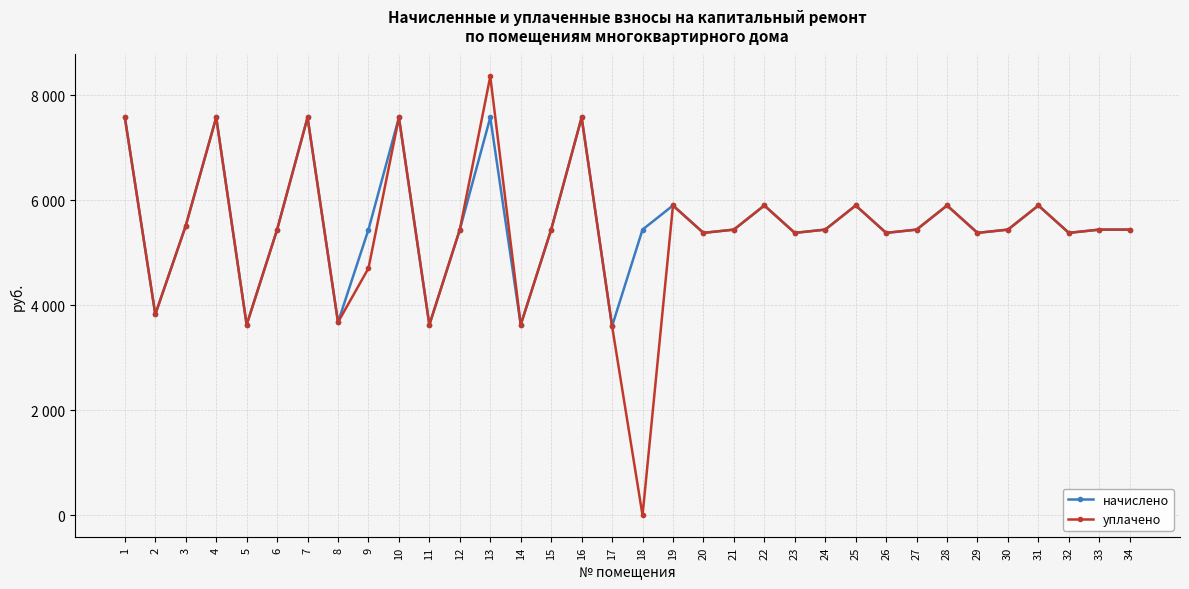

Reading left to right, extract all data points from this chart.

начислено: 7576.2	3825.4	5514.5	7576.2	3626.6	5440.0	7576.2	3676.3	5440.0	7576.2	3626.6	5440.0	7576.2	3626.6	5440.0	7576.2	3601.8	5440.0	5899.5	5377.9	5440.0	5899.5	5377.9	5440.0	5899.5	5377.9	5440.0	5899.5	5377.9	5440.0	5899.5	5377.9	5440.0	5440.0
уплачено: 7576.2	3825.4	5514.5	7576.2	3626.6	5440.0	7576.2	3676.3	4704.1	7576.2	3626.6	5440.0	8357.0	3626.6	5440.0	7576.2	3601.8	0.0	5899.5	5377.9	5440.0	5899.5	5377.9	5440.0	5899.5	5377.9	5440.0	5899.5	5377.9	5440.0	5899.5	5377.9	5440.0	5440.0